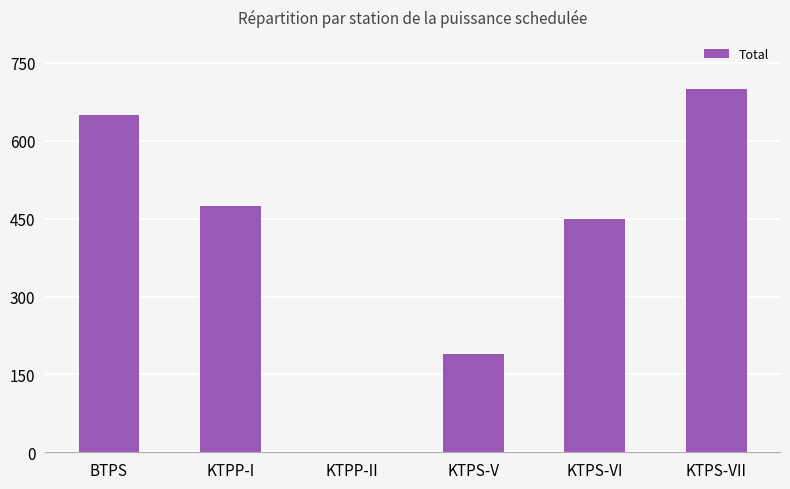

Between KTPP-II and KTPS-V, which is larger?

KTPS-V